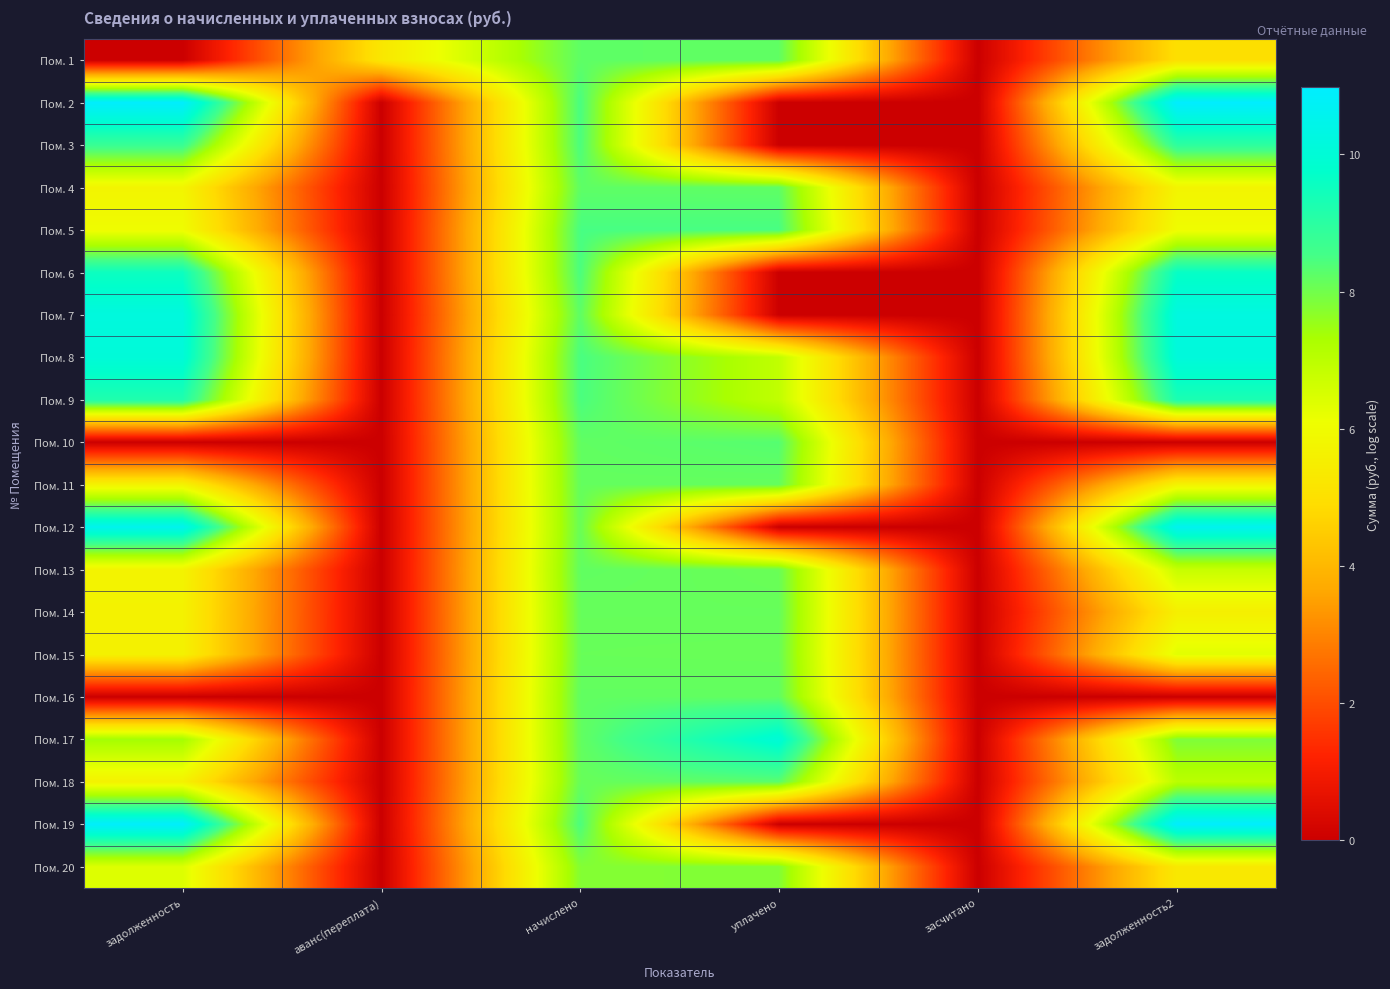

List the series in order of their peak value, highest first.

Пом. 2, Пом. 19, Пом. 12, Пом. 7, Пом. 8, Пом. 17, Пом. 6, Пом. 9, Пом. 3, Пом. 5, Пом. 10, Пом. 18, Пом. 1, Пом. 4, Пом. 13, Пом. 16, Пом. 11, Пом. 14, Пом. 15, Пом. 20